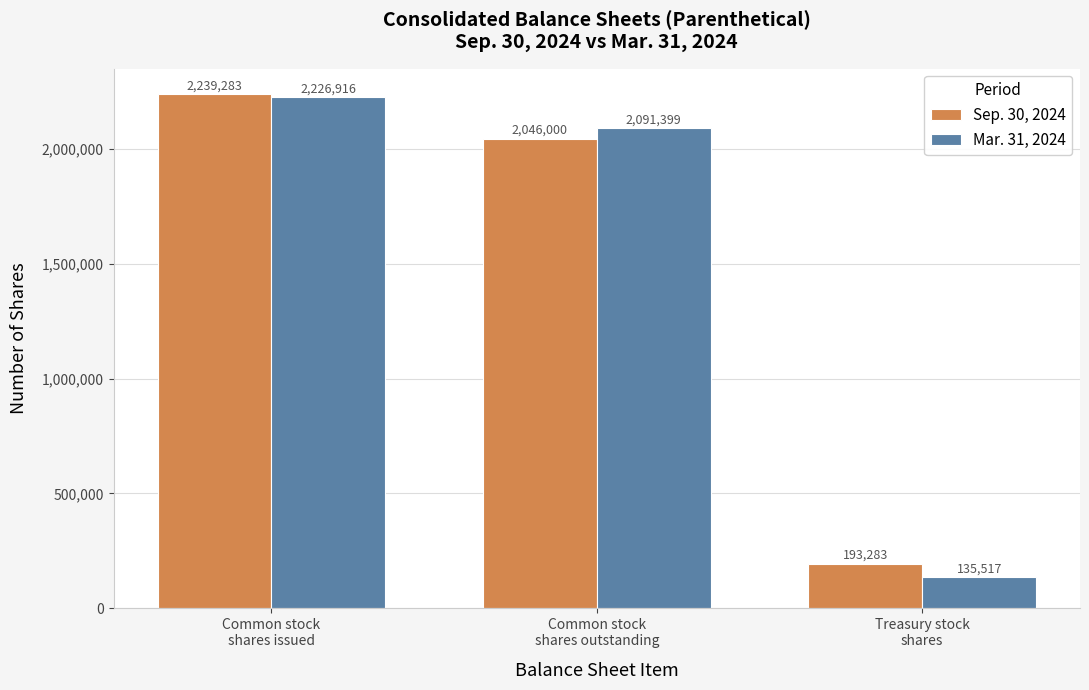

What is the label of the 1st bar from the left?

Common stock
shares issued